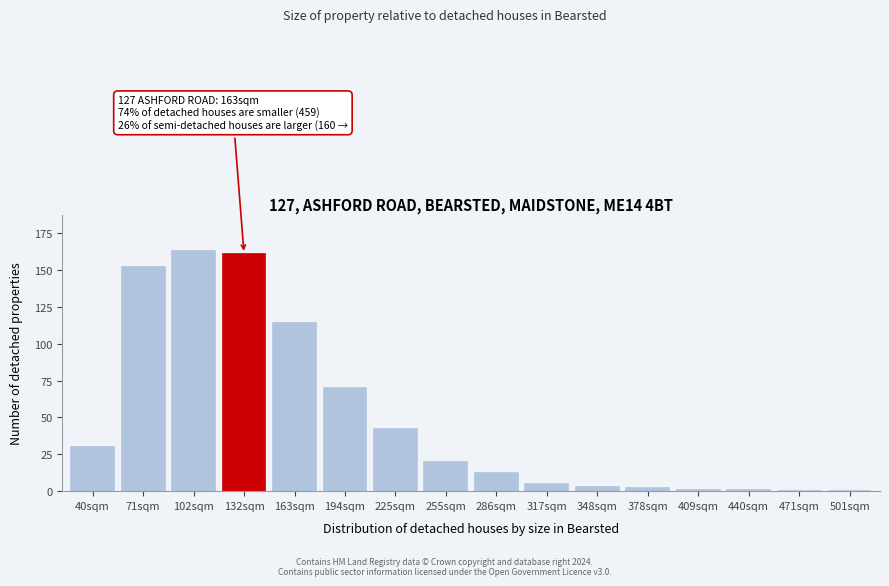

Reading right to left, transcribe all the data shown in this chart.

501sqm=0	471sqm=0	440sqm=1	409sqm=1	378sqm=2	348sqm=3	317sqm=5	286sqm=12	255sqm=20	225sqm=42	194sqm=70	163sqm=114	132sqm=161	102sqm=163	71sqm=152	40sqm=30